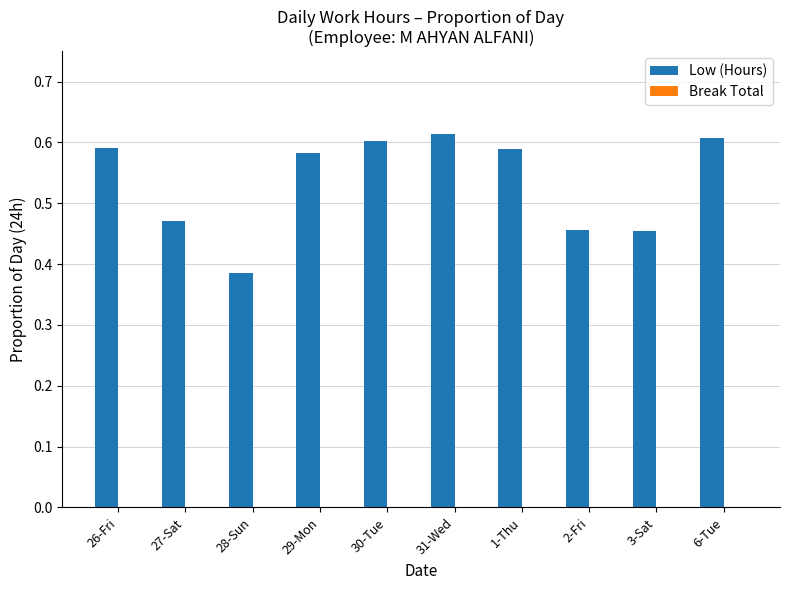

Between 27-Sat and 28-Sun, which is larger?

27-Sat